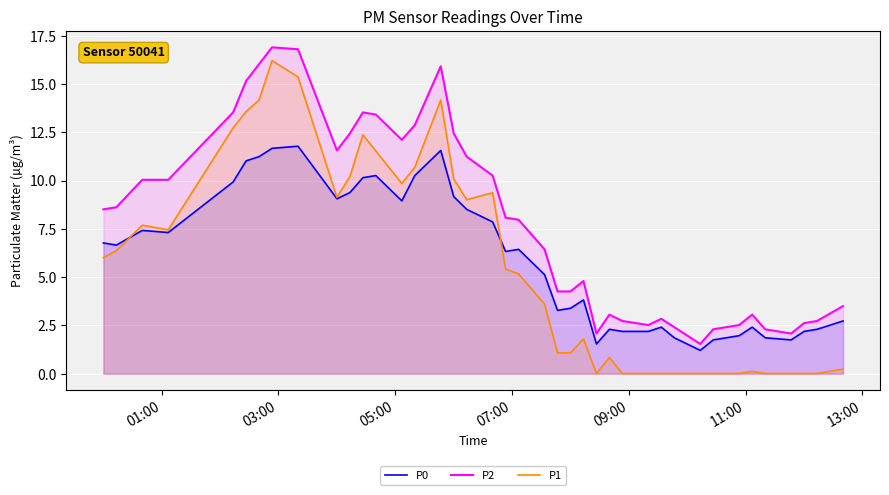

Which series ends up on top after the final intersection of P0 and P1?

P0